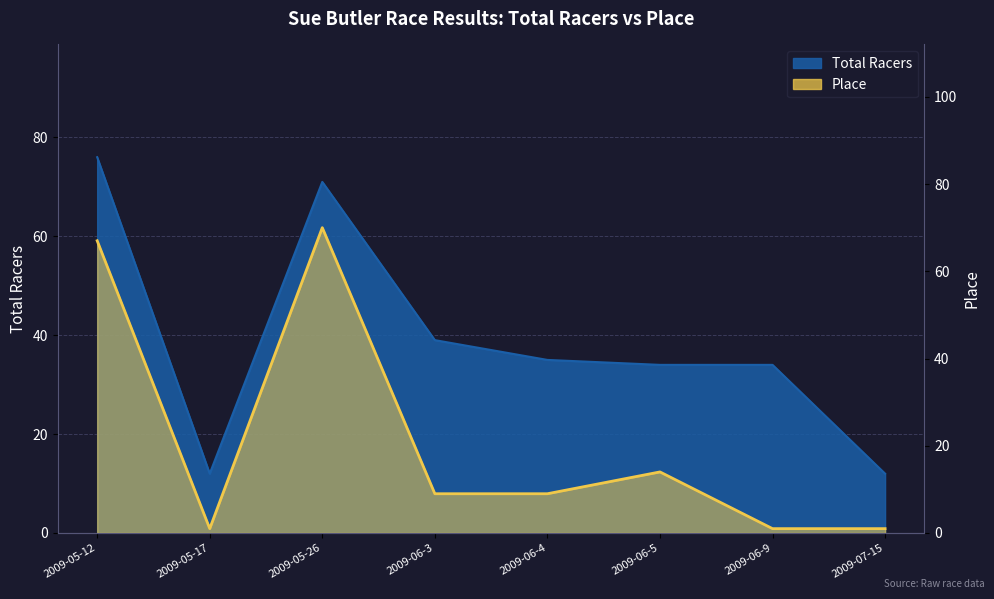

Where does the Place series first go above 9?

2009-05-12